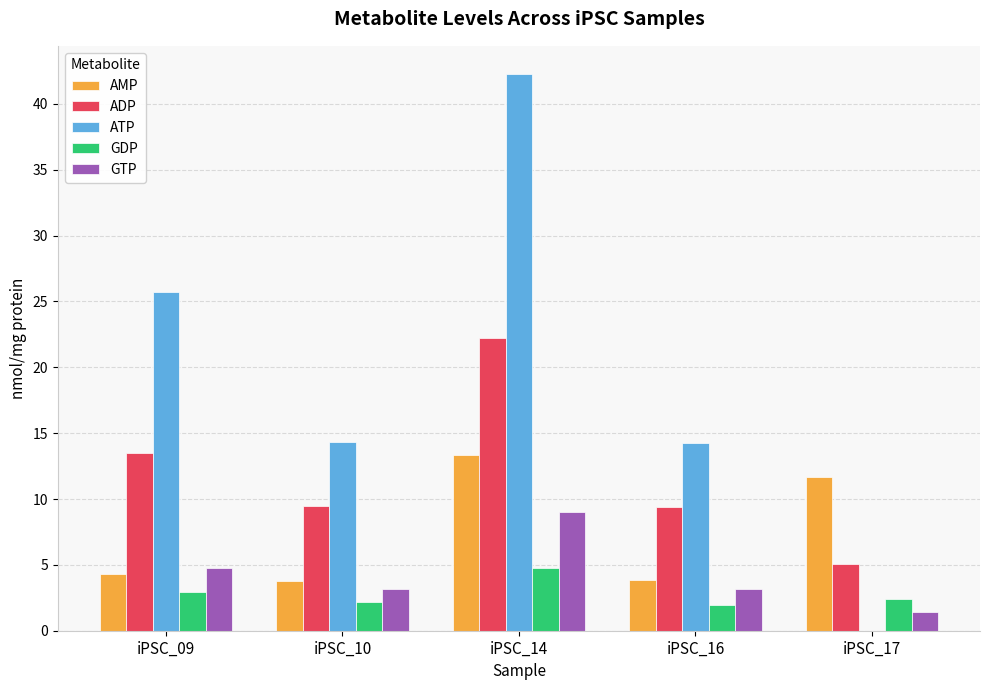

True or false: AMP has a value of 6.6 at iPSC_09.

False